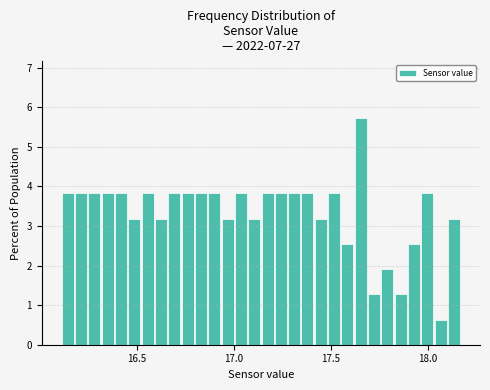

Read against the x-axis, roughly where is the centre of the tallest bar?

17.65